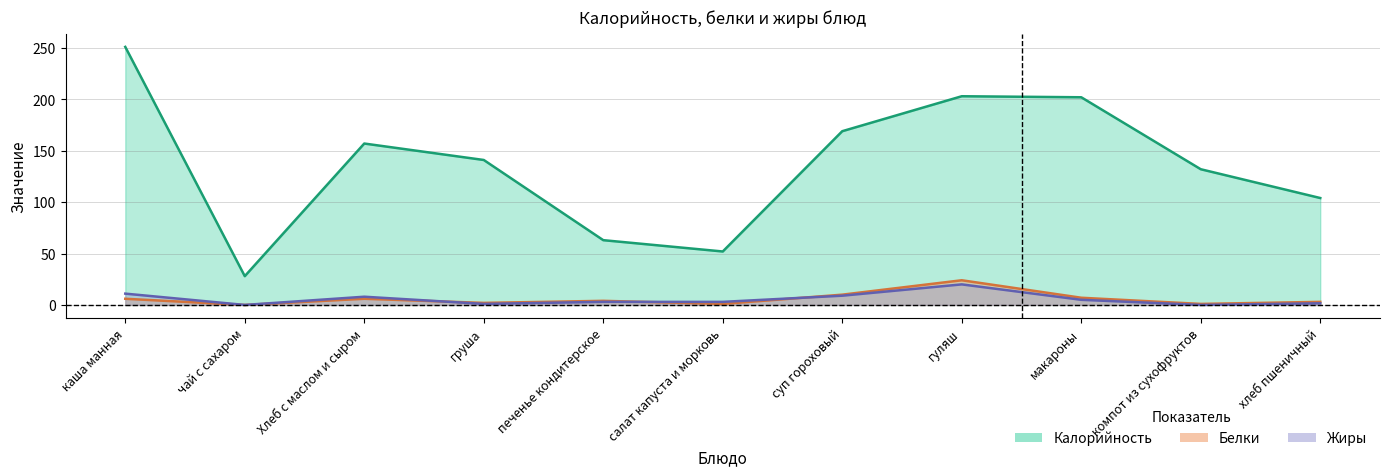

How many lines are shown in the chart?

3